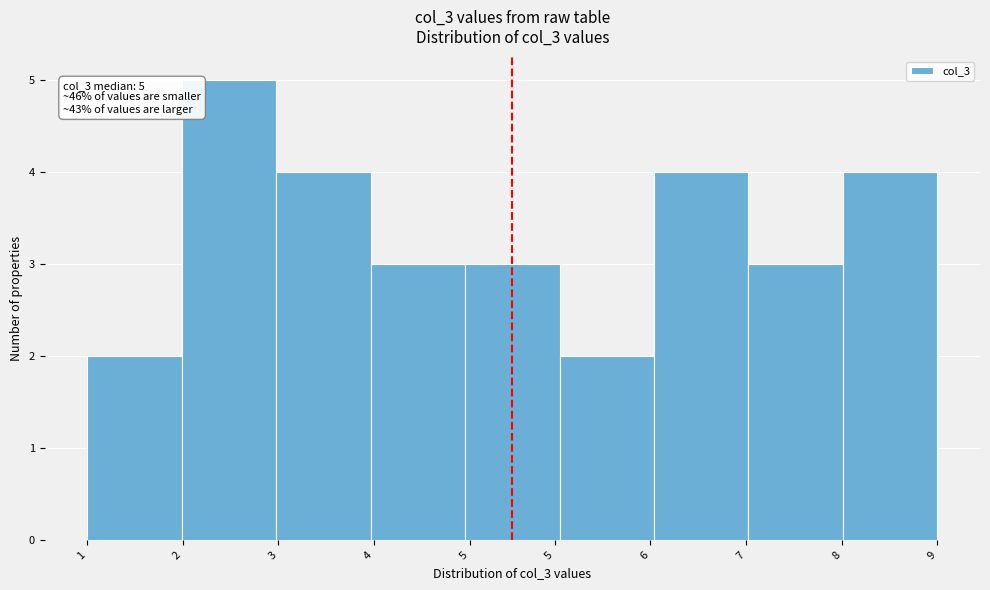

Reading right to left, transcribe all the data shown in this chart.

9=4	8=3	7=4	6=2	5=3	4=3	3=4	2=5	1=2